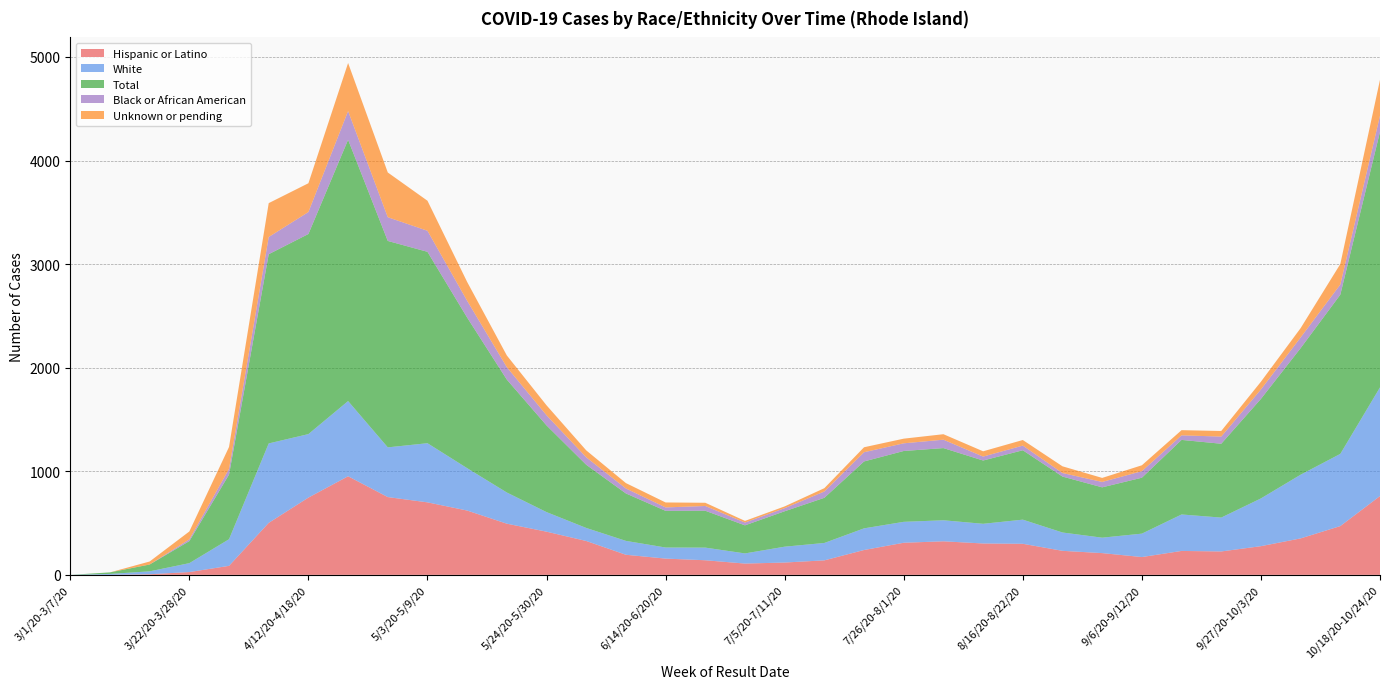

Reading left to right, extract all data points from this chart.

Hispanic or Latino: 3/1/20-3/7/20=0	3/8/20-3/14/20=0	3/15/20-3/21/20=6	3/22/20-3/28/20=27	3/29/20-4/4/20=87	4/5/20-4/11/20=502	4/12/20-4/18/20=746	4/19/20-4/25/20=952	4/26/20-5/2/20=751	5/3/20-5/9/20=700	5/10/20-5/16/20=621	5/17/20-5/23/20=494	5/24/20-5/30/20=417	5/31/20-6/6/20=327	6/7/20-6/13/20=194	6/14/20-6/20/20=157	6/21/20-6/27/20=141	6/28/20-7/4/20=109	7/5/20-7/11/20=119	7/12/20-7/18/20=140	7/19/20-7/25/20=240	7/26/20-8/1/20=310	8/2/20-8/8/20=324	8/9/20-8/15/20=303	8/16/20-8/22/20=300	8/23/20-8/29/20=232	8/30/20-9/5/20=210	9/6/20-9/12/20=172	9/13/20-9/19/20=231	9/20/20-9/26/20=226	9/27/20-10/3/20=277	10/4/20-10/10/20=352	10/11/20-10/17/20=471	10/18/20-10/24/20=761
White: 3/1/20-3/7/20=0	3/8/20-3/14/20=9	3/15/20-3/21/20=28	3/22/20-3/28/20=86	3/29/20-4/4/20=257	4/5/20-4/11/20=767	4/12/20-4/18/20=613	4/19/20-4/25/20=726	4/26/20-5/2/20=480	5/3/20-5/9/20=571	5/10/20-5/16/20=409	5/17/20-5/23/20=301	5/24/20-5/30/20=189	5/31/20-6/6/20=126	6/7/20-6/13/20=134	6/14/20-6/20/20=107	6/21/20-6/27/20=122	6/28/20-7/4/20=98	7/5/20-7/11/20=153	7/12/20-7/18/20=168	7/19/20-7/25/20=209	7/26/20-8/1/20=202	8/2/20-8/8/20=203	8/9/20-8/15/20=190	8/16/20-8/22/20=233	8/23/20-8/29/20=177	8/30/20-9/5/20=149	9/6/20-9/12/20=226	9/13/20-9/19/20=352	9/20/20-9/26/20=327	9/27/20-10/3/20=461	10/4/20-10/10/20=615	10/11/20-10/17/20=697	10/18/20-10/24/20=1049
Total: 3/1/20-3/7/20=0	3/8/20-3/14/20=15	3/15/20-3/21/20=66	3/22/20-3/28/20=213	3/29/20-4/4/20=624	4/5/20-4/11/20=1827	4/12/20-4/18/20=1932	4/19/20-4/25/20=2523	4/26/20-5/2/20=1993	5/3/20-5/9/20=1848	5/10/20-5/16/20=1454	5/17/20-5/23/20=1090	5/24/20-5/30/20=837	5/31/20-6/6/20=610	6/7/20-6/13/20=458	6/14/20-6/20/20=354	6/21/20-6/27/20=356	6/28/20-7/4/20=271	7/5/20-7/11/20=342	7/12/20-7/18/20=436	7/19/20-7/25/20=646	7/26/20-8/1/20=684	8/2/20-8/8/20=697	8/9/20-8/15/20=611	8/16/20-8/22/20=670	8/23/20-8/29/20=540	8/30/20-9/5/20=486	9/6/20-9/12/20=540	9/13/20-9/19/20=720	9/20/20-9/26/20=713	9/27/20-10/3/20=961	10/4/20-10/10/20=1222	10/11/20-10/17/20=1537	10/18/20-10/24/20=2468
Black or African American: 3/1/20-3/7/20=0	3/8/20-3/14/20=0	3/15/20-3/21/20=0	3/22/20-3/28/20=17	3/29/20-4/4/20=55	4/5/20-4/11/20=166	4/12/20-4/18/20=212	4/19/20-4/25/20=277	4/26/20-5/2/20=229	5/3/20-5/9/20=203	5/10/20-5/16/20=162	5/17/20-5/23/20=120	5/24/20-5/30/20=98	5/31/20-6/6/20=72	6/7/20-6/13/20=48	6/14/20-6/20/20=33	6/21/20-6/27/20=46	6/28/20-7/4/20=27	7/5/20-7/11/20=30	7/12/20-7/18/20=61	7/19/20-7/25/20=89	7/26/20-8/1/20=74	8/2/20-8/8/20=81	8/9/20-8/15/20=38	8/16/20-8/22/20=45	8/23/20-8/29/20=34	8/30/20-9/5/20=52	9/6/20-9/12/20=63	9/13/20-9/19/20=44	9/20/20-9/26/20=69	9/27/20-10/3/20=91	10/4/20-10/10/20=103	10/11/20-10/17/20=98	10/18/20-10/24/20=155
Unknown or pending: 3/1/20-3/7/20=0	3/8/20-3/14/20=0	3/15/20-3/21/20=29	3/22/20-3/28/20=76	3/29/20-4/4/20=212	4/5/20-4/11/20=327	4/12/20-4/18/20=278	4/19/20-4/25/20=464	4/26/20-5/2/20=432	5/3/20-5/9/20=290	5/10/20-5/16/20=182	5/17/20-5/23/20=113	5/24/20-5/30/20=96	5/31/20-6/6/20=67	6/7/20-6/13/20=52	6/14/20-6/20/20=48	6/21/20-6/27/20=31	6/28/20-7/4/20=16	7/5/20-7/11/20=17	7/12/20-7/18/20=32	7/19/20-7/25/20=48	7/26/20-8/1/20=45	8/2/20-8/8/20=53	8/9/20-8/15/20=51	8/16/20-8/22/20=54	8/23/20-8/29/20=65	8/30/20-9/5/20=39	9/6/20-9/12/20=57	9/13/20-9/19/20=50	9/20/20-9/26/20=54	9/27/20-10/3/20=75	10/4/20-10/10/20=90	10/11/20-10/17/20=198	10/18/20-10/24/20=347